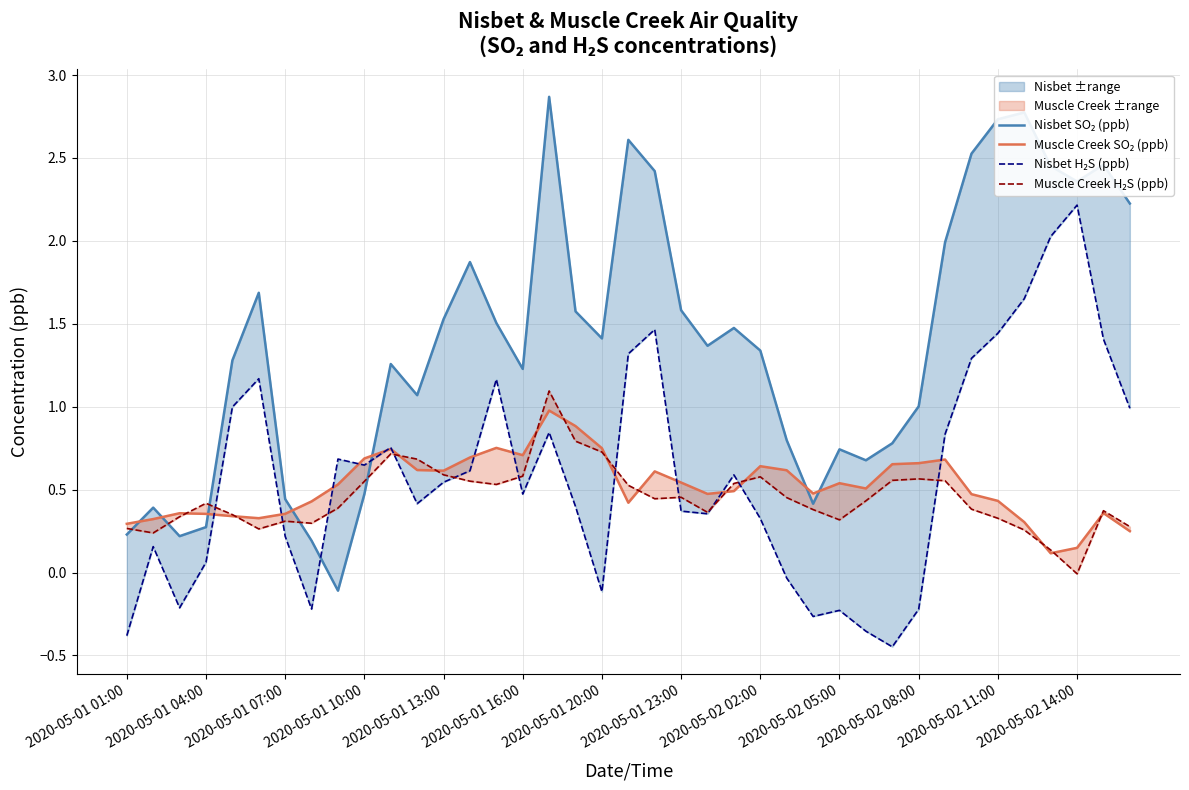

True or false: Nisbet H₂S (ppb) and Muscle Creek SO₂ (ppb) intersect in this chart.

True